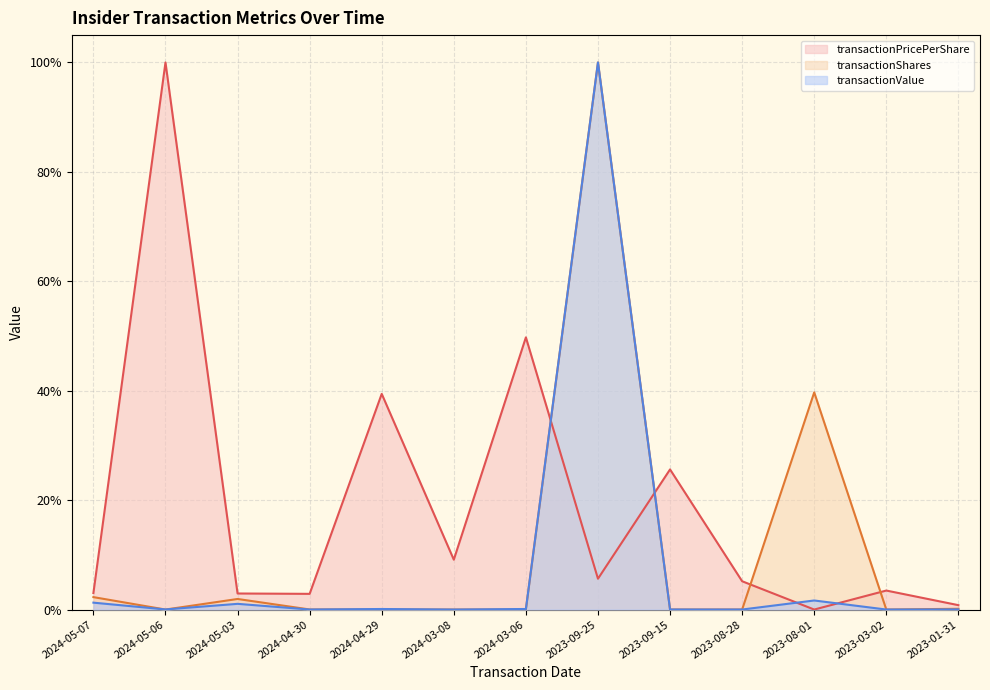

How many interior local valleys does the transactionPricePerShare series have?

4